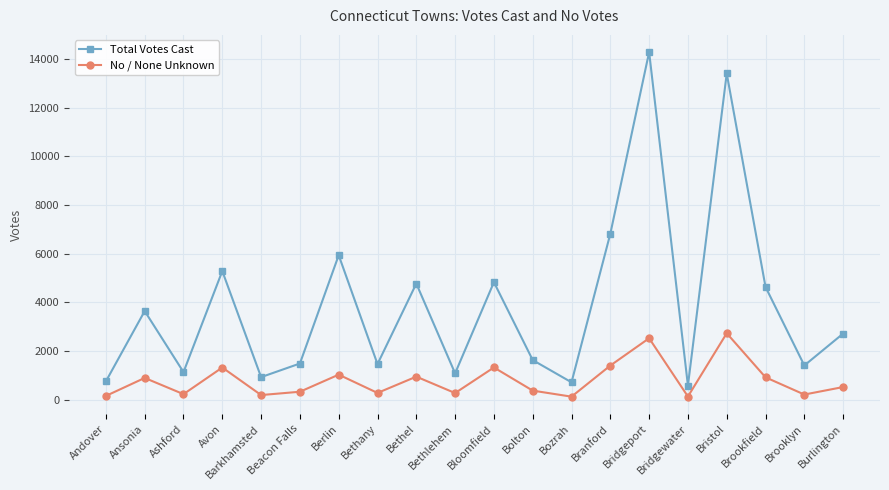

Rank the series by their maximum value, from highest to lowest.

Total Votes Cast, No / None Unknown